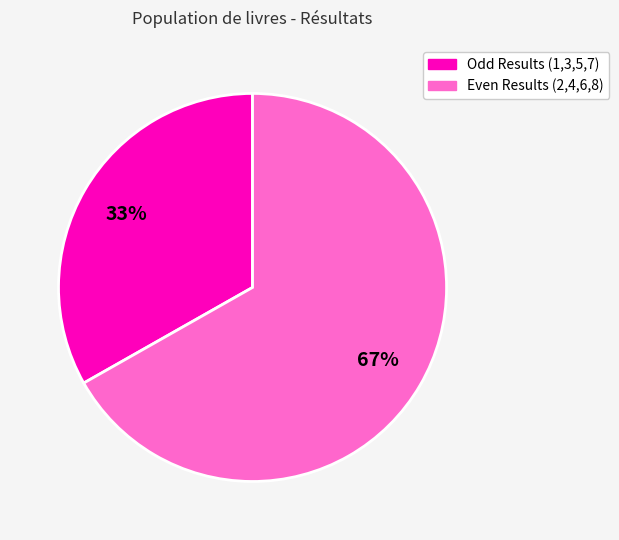

Does any single category account for the majority?

Yes